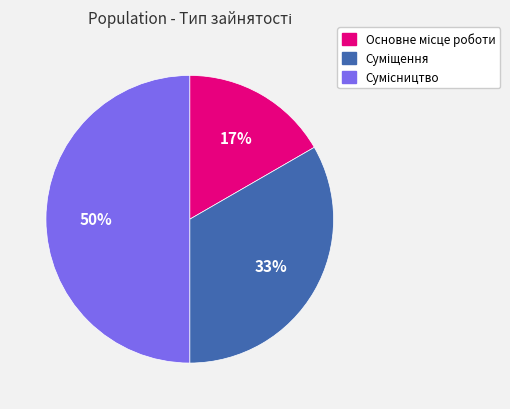

To the nearest percent, what is the average slice percentage?

33%